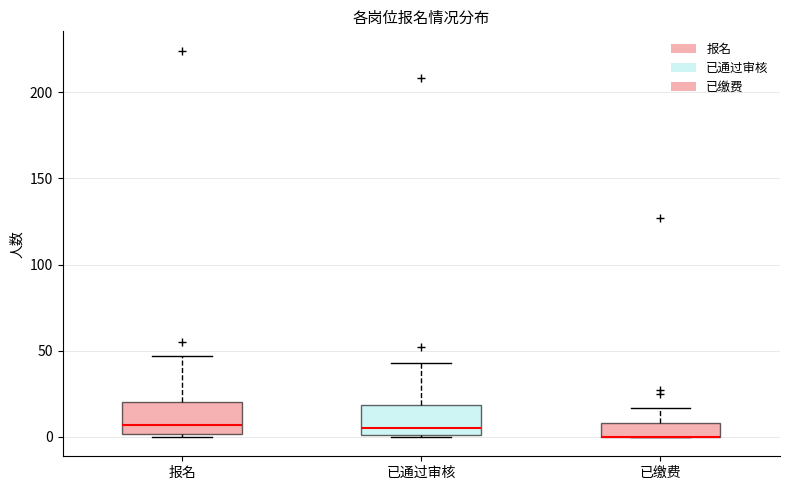

Reading left to right, read every box against the y-axis: the position of its median line, the range the box covers, and the ends of its whiskers. The values are not printed on the chart, so give them approximately, as read against the axis.

报名: median 5, box 0 to 20, whiskers 0 (just below the box's lower edge) to 45
已通过审核: median 5, box 0 to 20, whiskers 0 to 45
已缴费: median 0 (drawn on the box's lower edge), box 0 to 10, whiskers 0 to 15